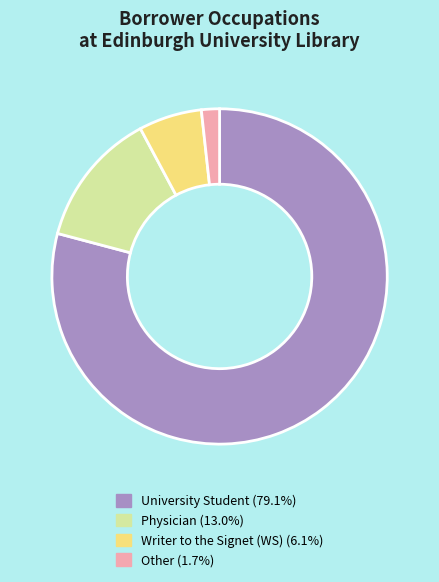

True or false: Other accounts for 2% of the total.

True